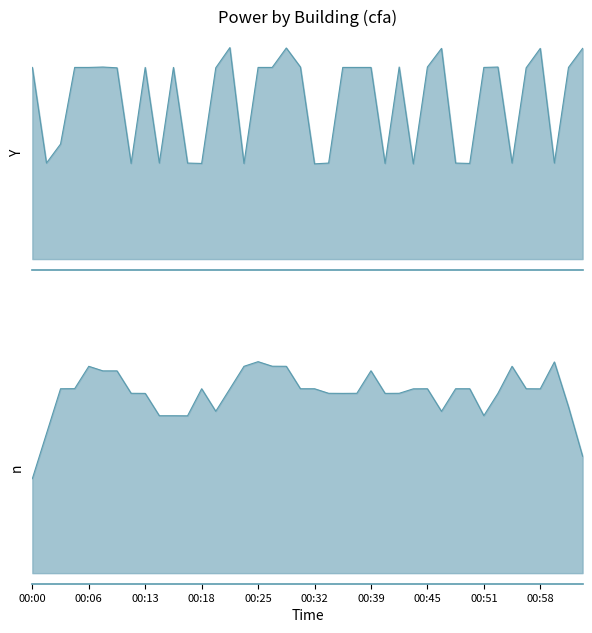

Reading left to right, what are all the values shown in this chart?

231.1	115.8	138.8	231.1	231.1	231.6	230.6	115.3	231.1	115.8	231.1	115.8	115.3	230.6	255.0	115.3	231.1	231.1	254.5	231.6	114.8	115.8	231.1	231.1	231.1	115.3	231.6	114.8	231.6	254.1	115.8	115.3	231.1	231.6	115.8	230.6	254.1	115.8	231.1	254.1